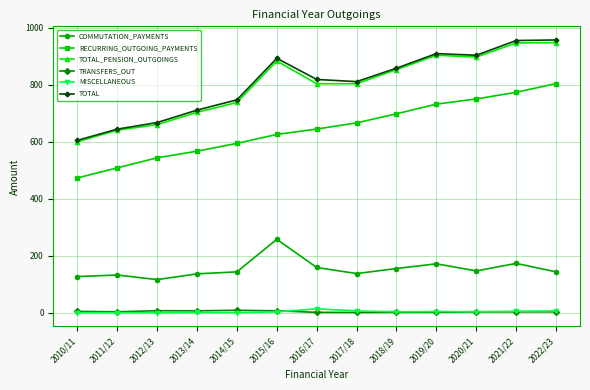

What is the label of the 4th point from the right?

2019/20